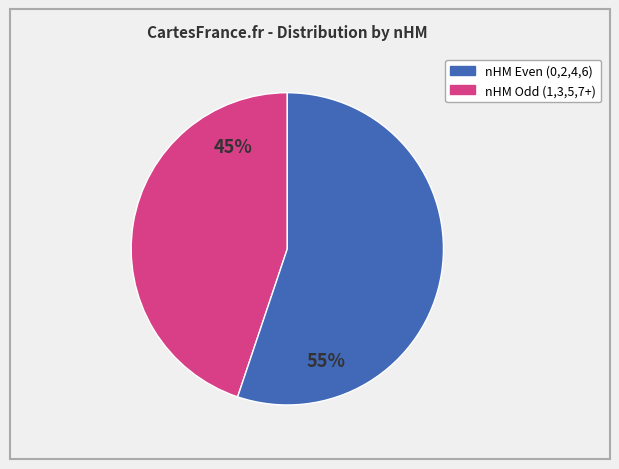

Is there any slice that represents more than half of the pie?

Yes